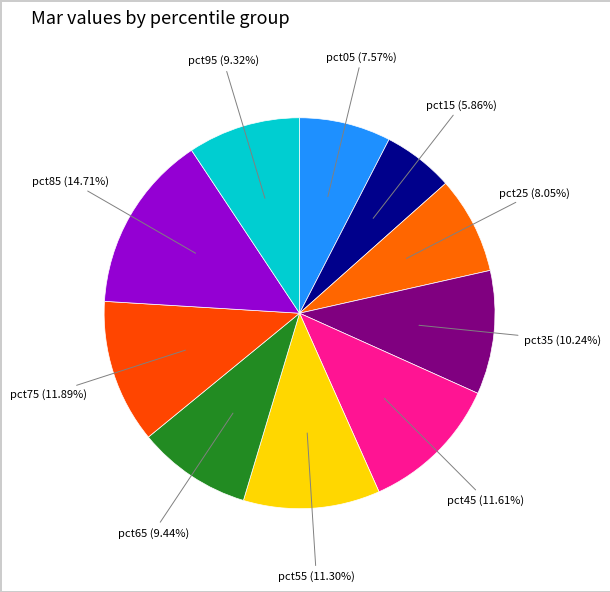

Is it true that pct75 is 12% of the pie?

True